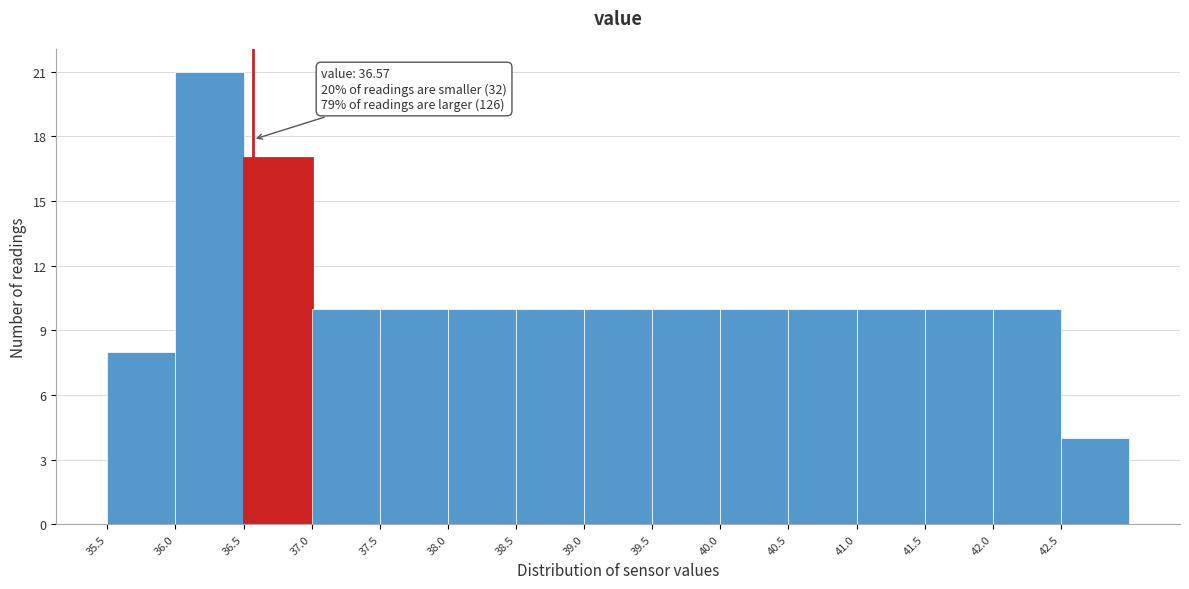

Which range on the x-axis has the tallest bar?

36.0 to 36.5